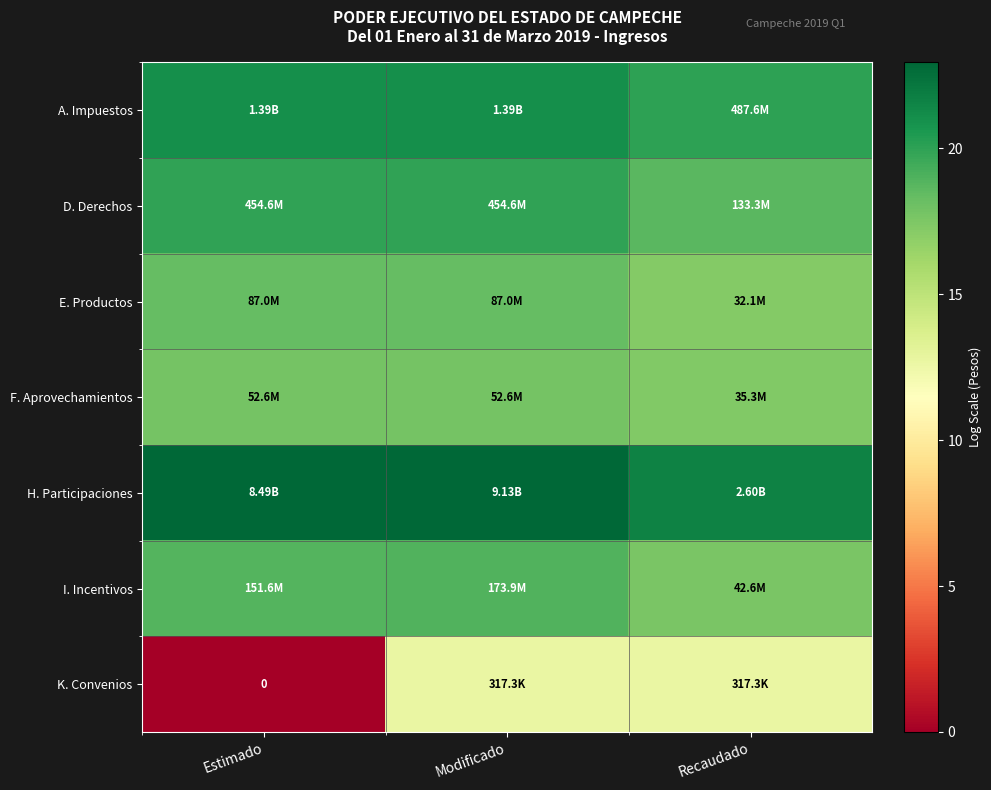

True or false: D. Derechos has a value of 8.5 at Recaudado.

False